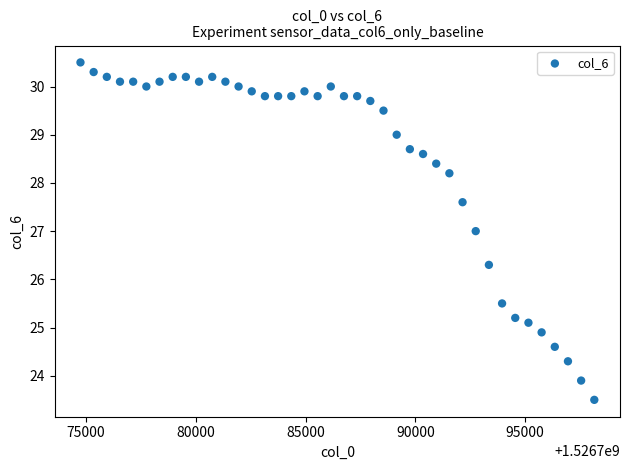

What is the range of X values (max minus min)?

23404.0